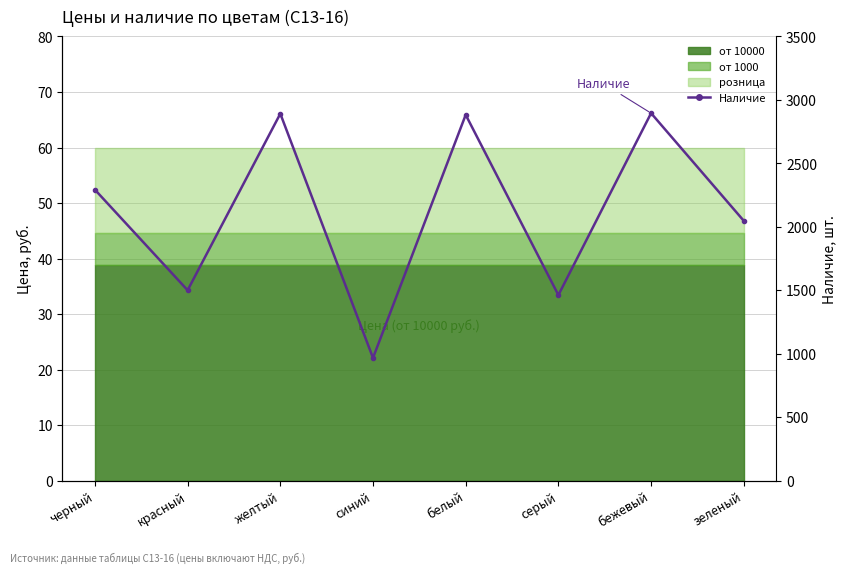

At which label does the data first exceed 2293?

желтый